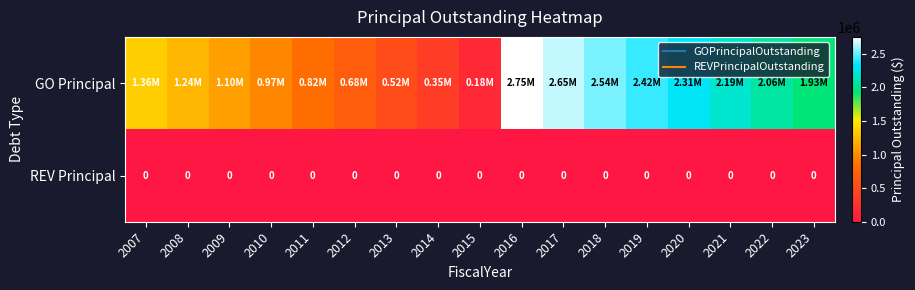

Is it true that REV Principal equals 0 at 2012?

True